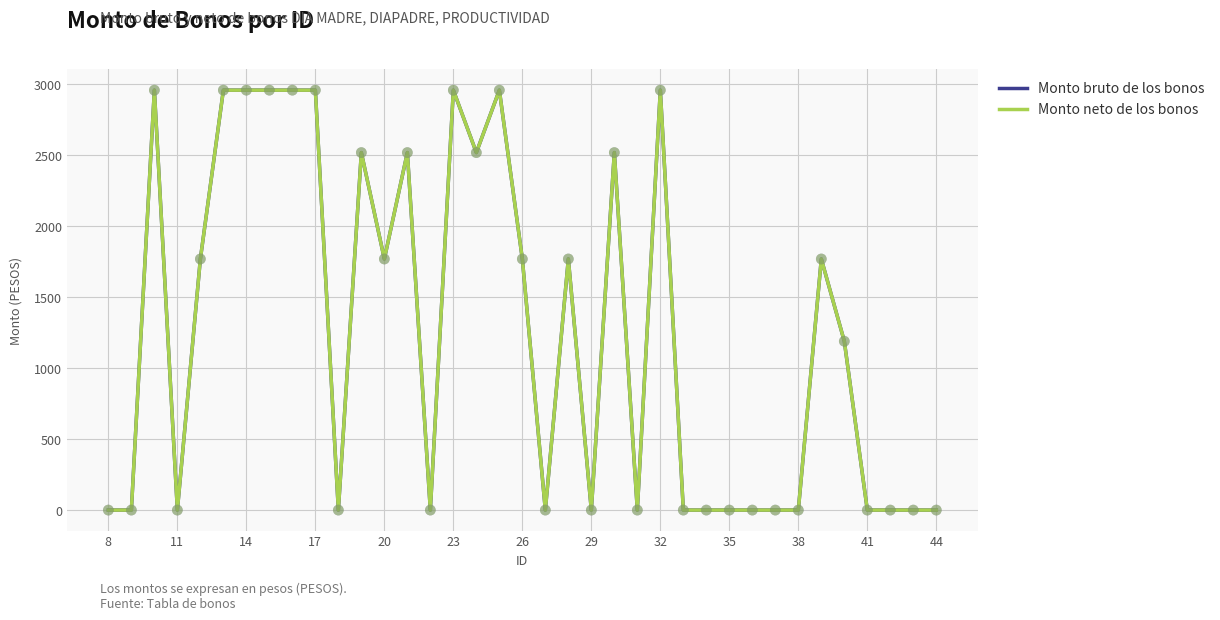

Does the chart have visible grid lines?

Yes